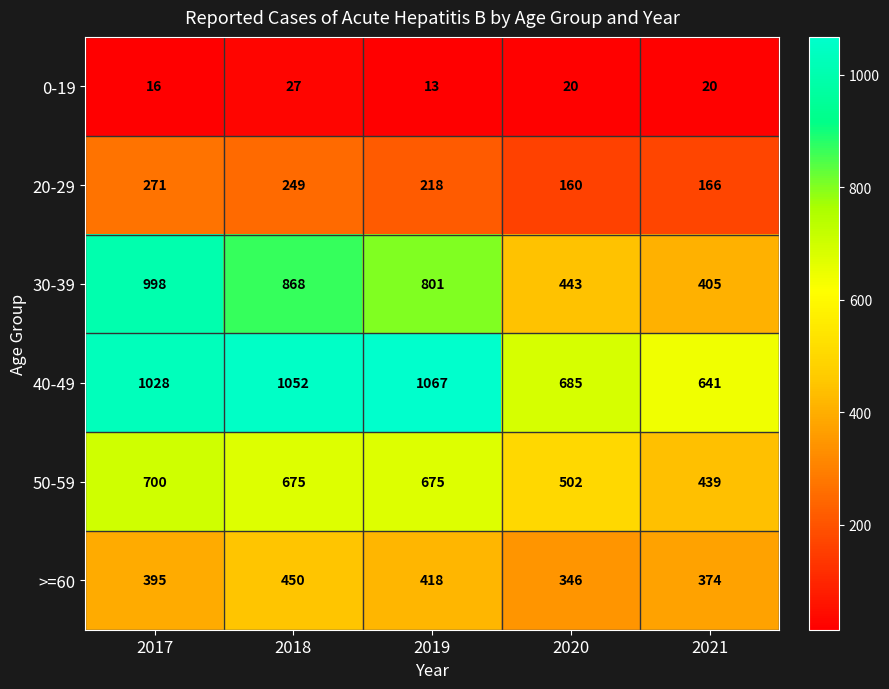

At which label does 0-19 reach its minimum?

2019